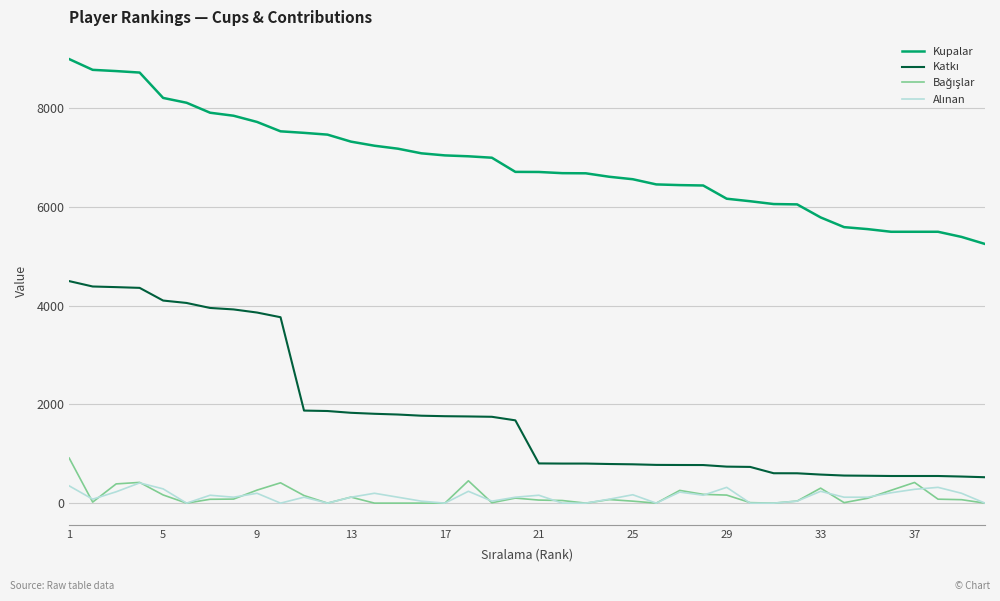

What is the minimum value for Kupalar?

5253